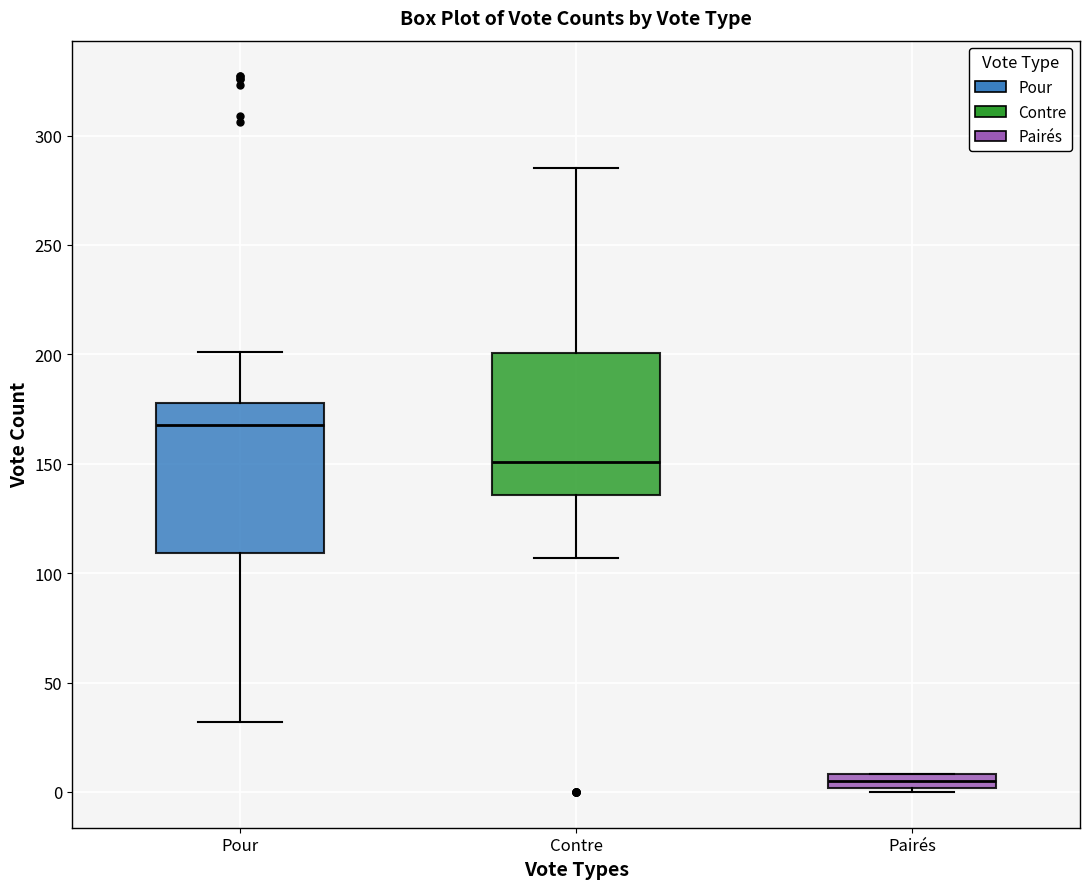

Which box's median line is the lowest?

Pairés